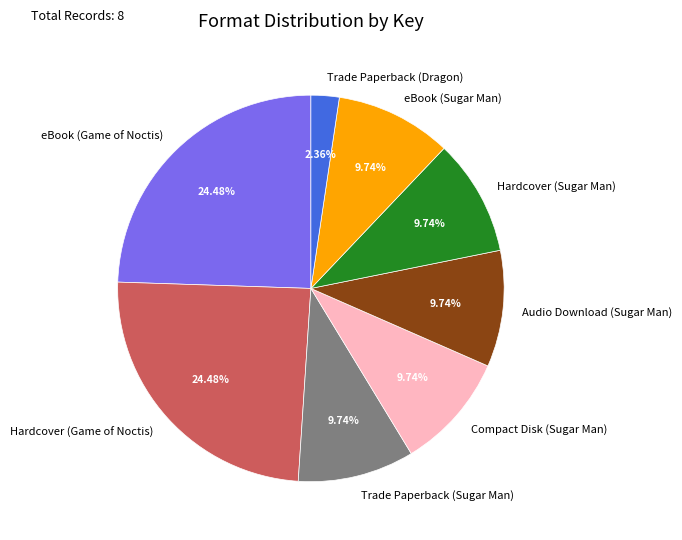

Does Trade Paperback (Sugar Man) account for over 50% of the chart?

No